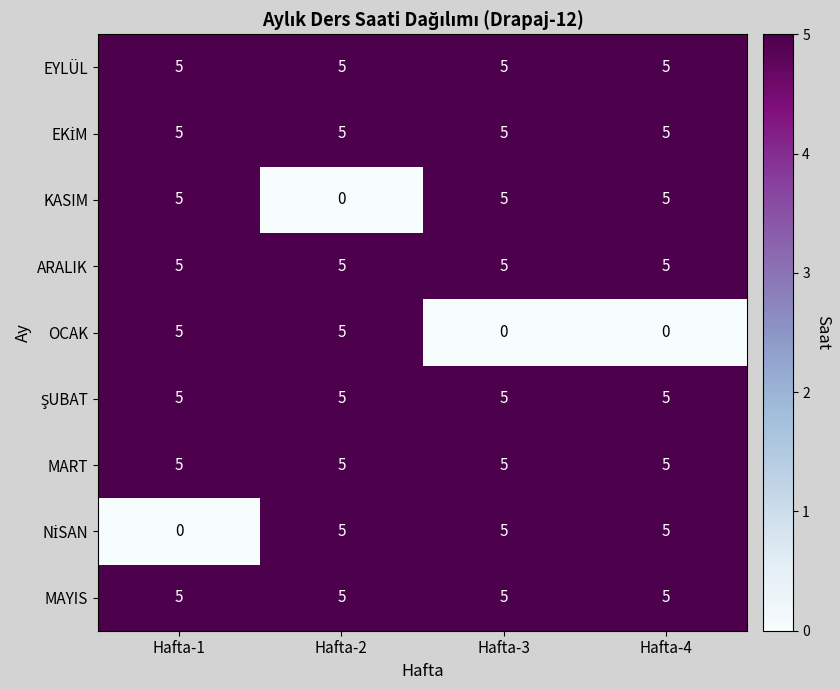

What is the difference between the highest and lowest values at Hafta-4?

5